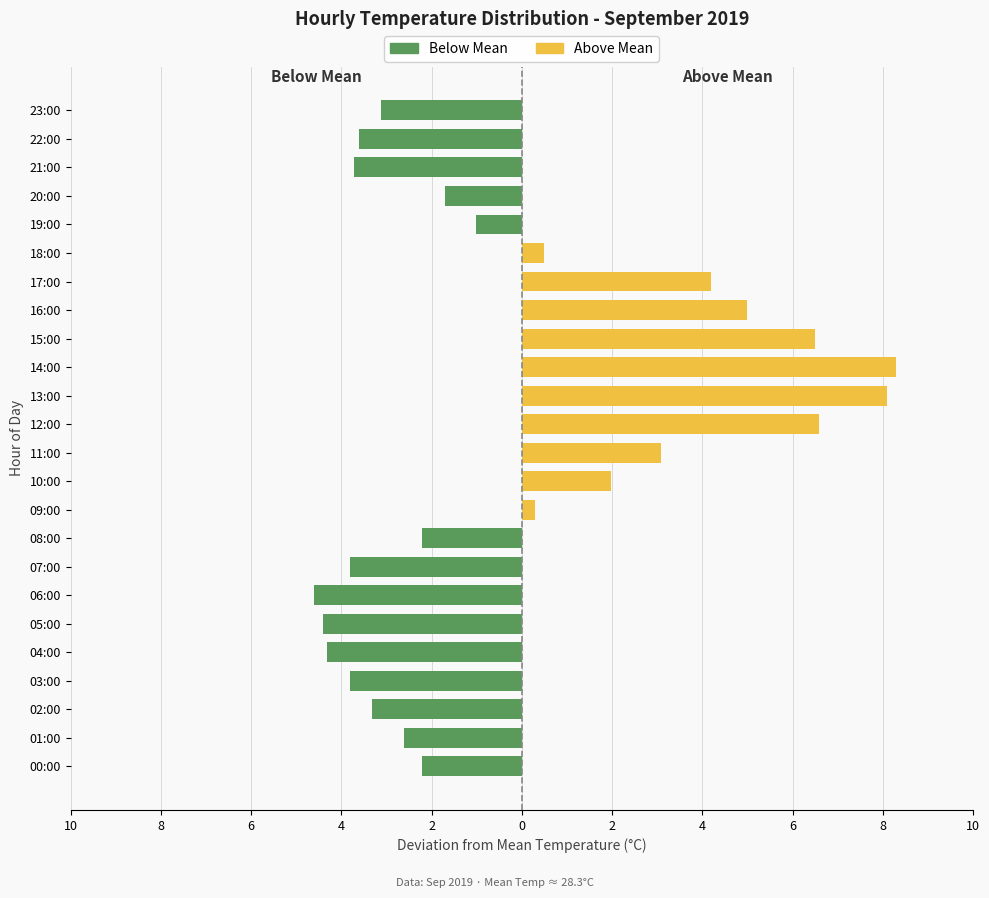

What is the sum of all Above Mean (Max Side) values?

44.5